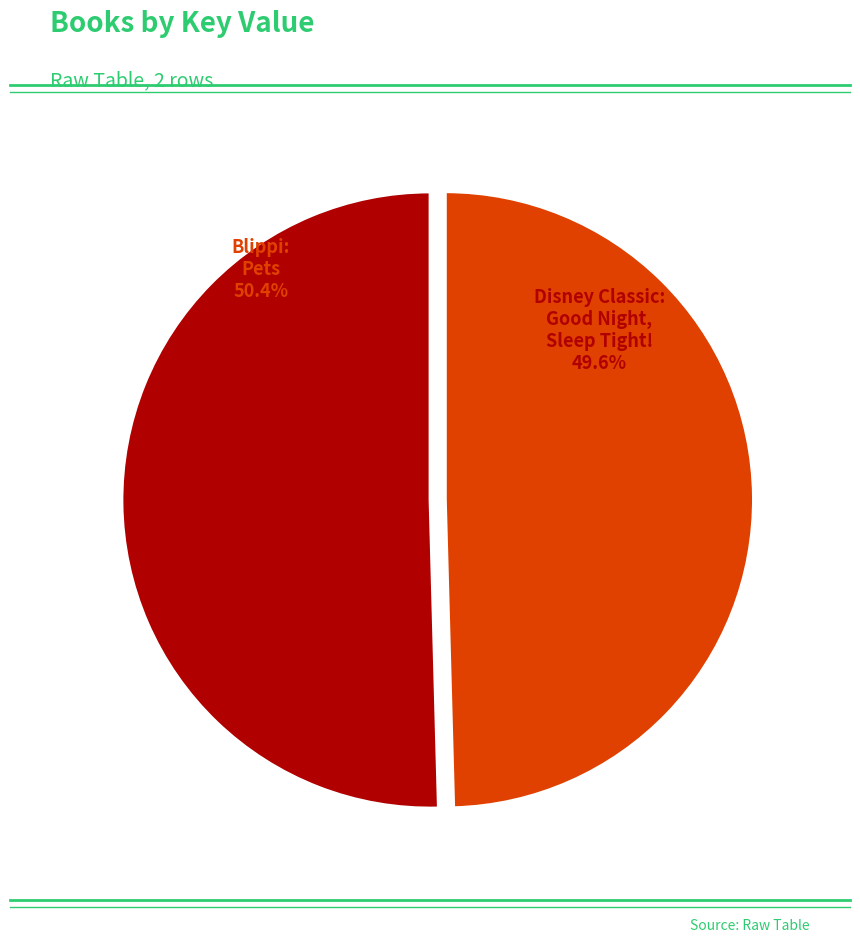

To the nearest percent, what is the combined percentage of Blippi: Pets and Disney Classic: Good Night, Sleep Tight!?

100%